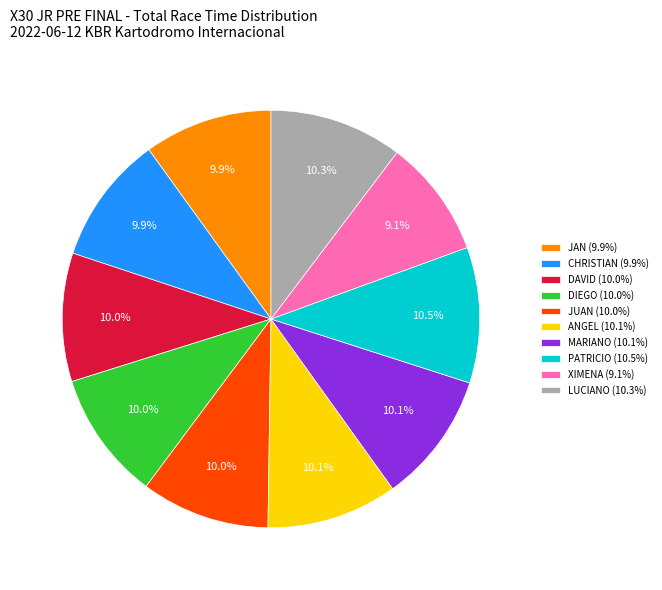

Approximately how many times larger is the value at ANGEL (10.1%) compared to JAN (9.9%)?

1.0